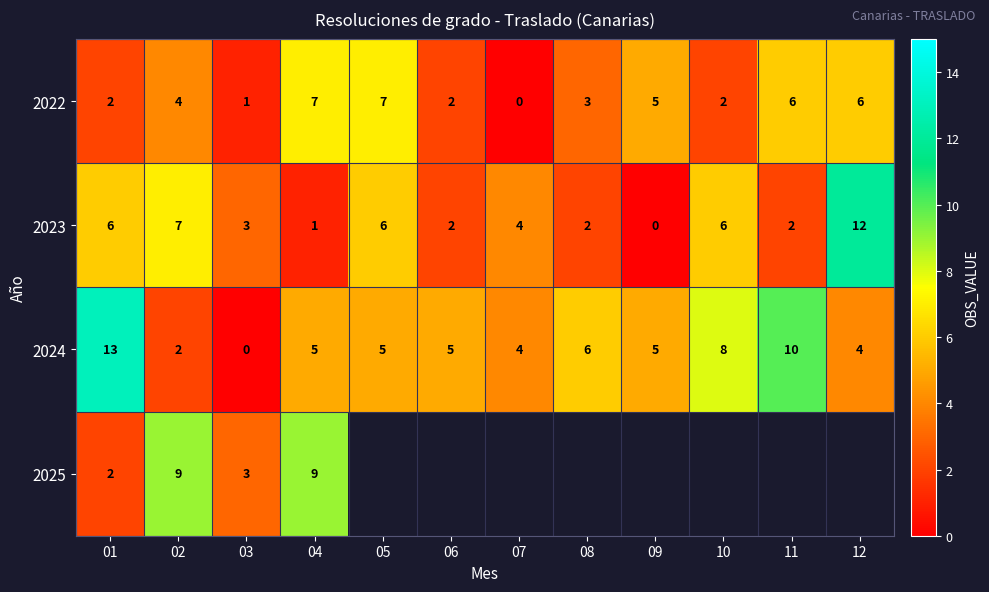

What is the total value across all series at 01?

23